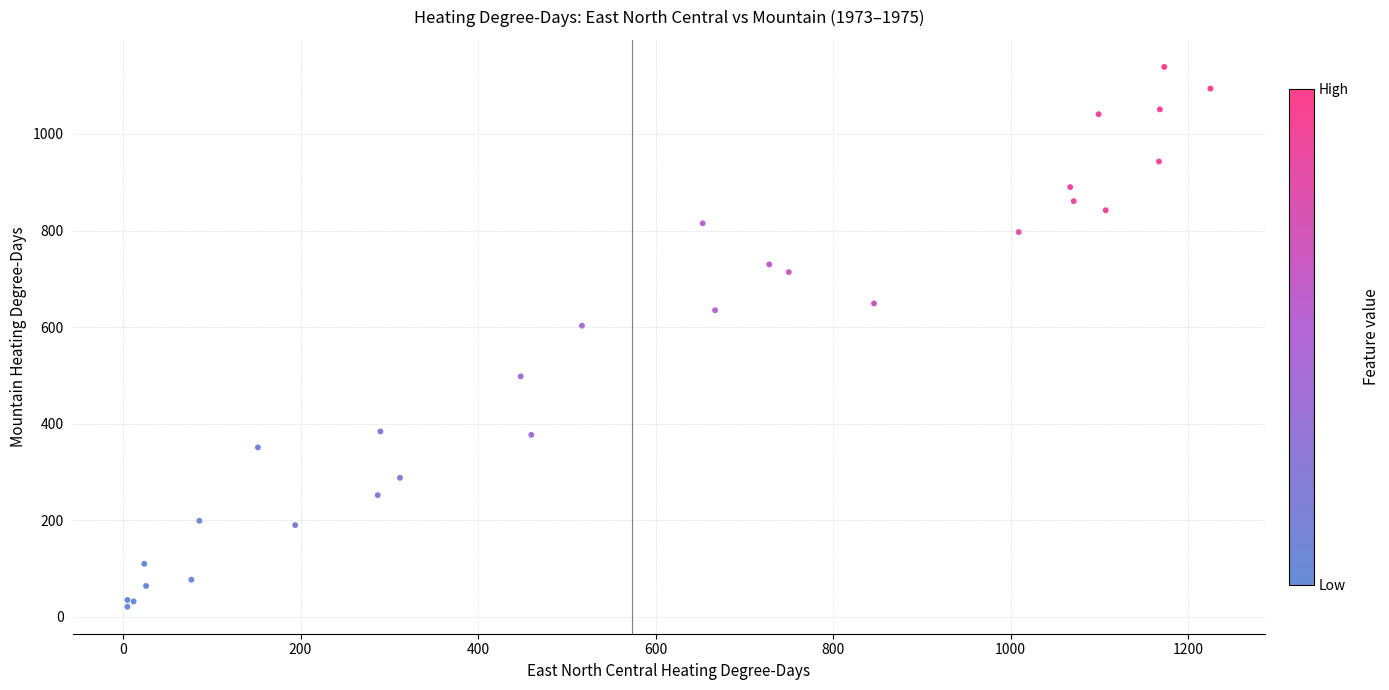

What Y value in the scatter plot is closest to 580?

603